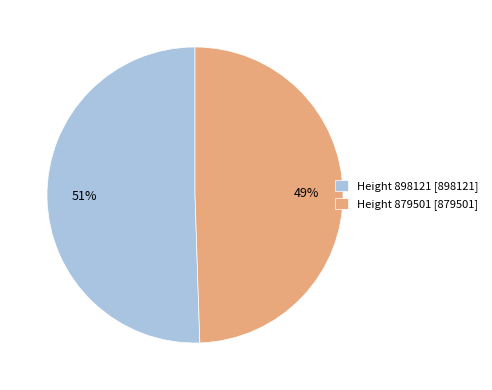

Combined, do Height 898121 [898121] and Height 879501 [879501] account for over 50%?

Yes